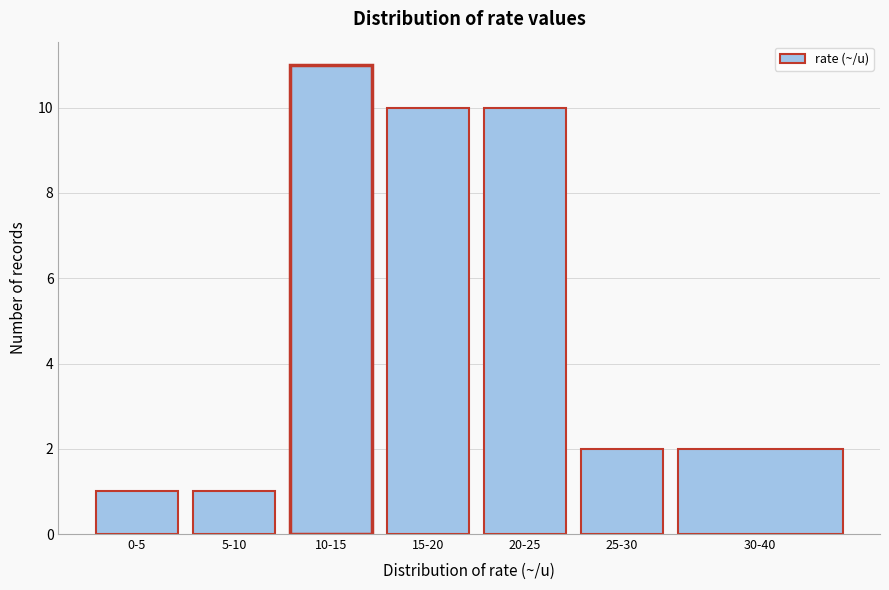

Reading left to right, list all the values displayed in this chart.

0-5=1	5-10=1	10-15=11	15-20=10	20-25=10	25-30=2	30-40=2